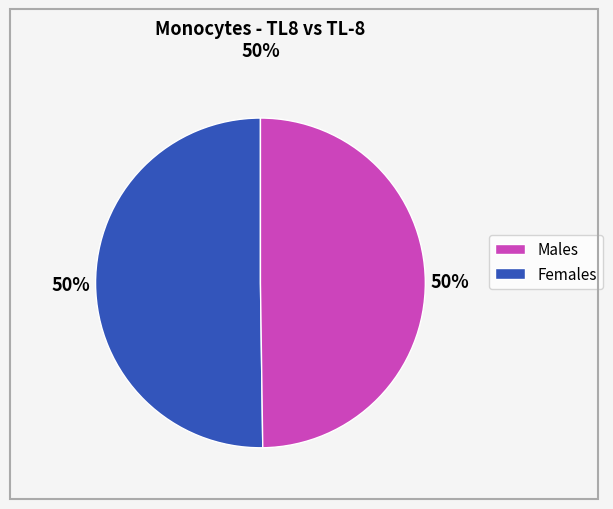

To the nearest percent, what is the average slice percentage?

50%